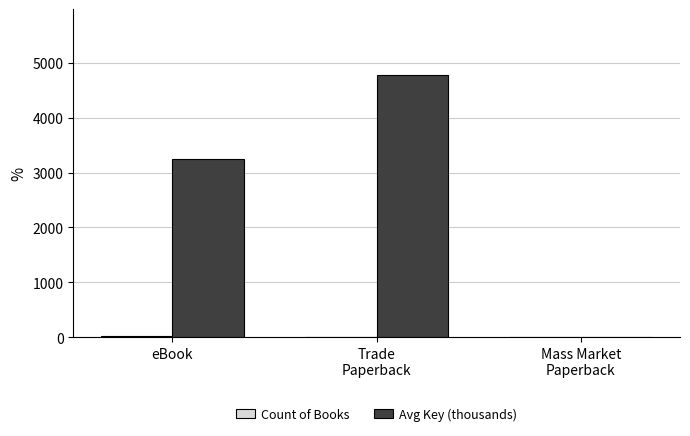

Does the chart contain stacked bars?

No